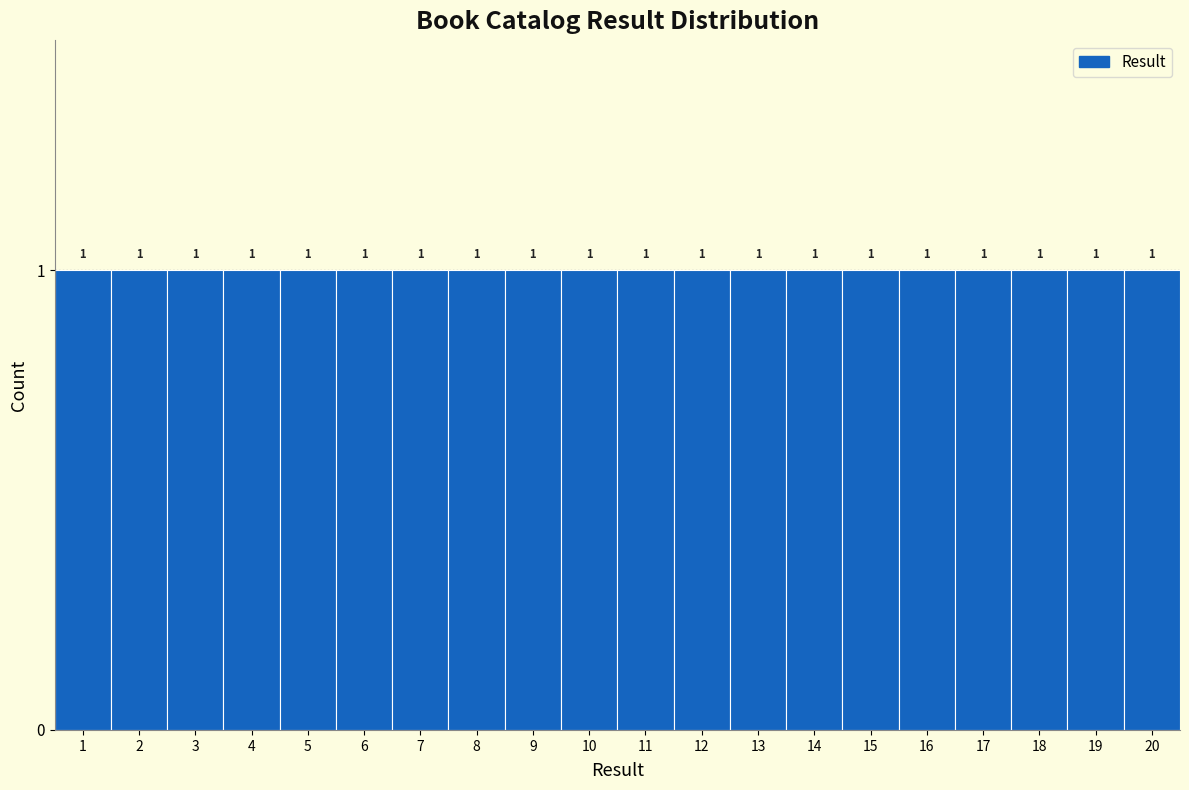

Reading left to right, list every bar in this chart as the range it spans on the x-axis followed by its height.

0.5 to 1.5: 1
1.5 to 2.5: 1
2.5 to 3.5: 1
3.5 to 4.5: 1
4.5 to 5.5: 1
5.5 to 6.5: 1
6.5 to 7.5: 1
7.5 to 8.5: 1
8.5 to 9.5: 1
9.5 to 10.5: 1
10.5 to 11.5: 1
11.5 to 12.5: 1
12.5 to 13.5: 1
13.5 to 14.5: 1
14.5 to 15.5: 1
15.5 to 16.5: 1
16.5 to 17.5: 1
17.5 to 18.5: 1
18.5 to 19.5: 1
19.5 to 20.5: 1